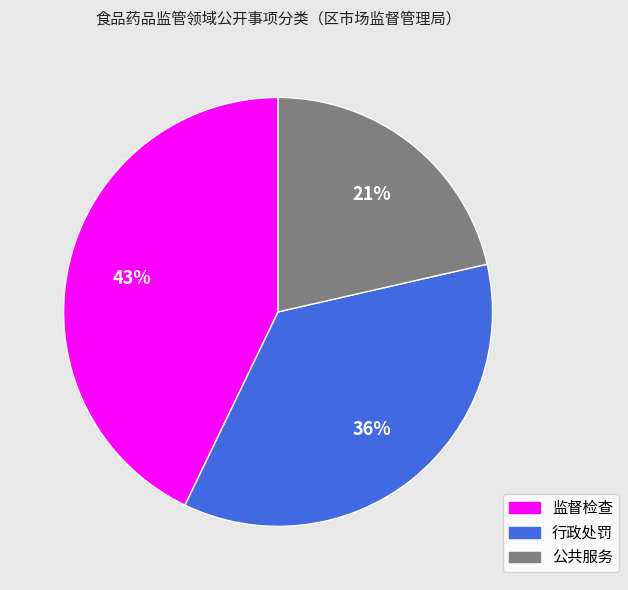

To the nearest percent, what percentage of the pie is 监督检查?

43%